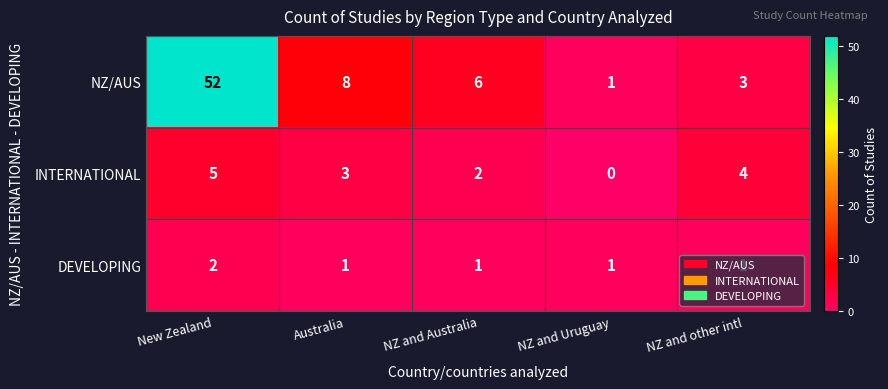

What is the maximum value shown in the chart?

52